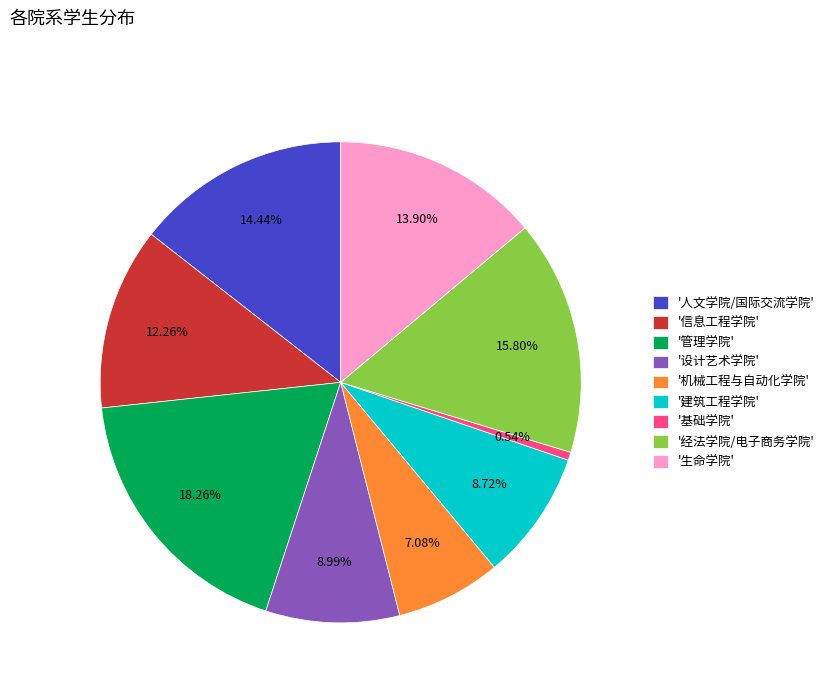

What is the ratio of the value at '机械工程与自动化学院' to the value at '人文学院/国际交流学院'?

0.5